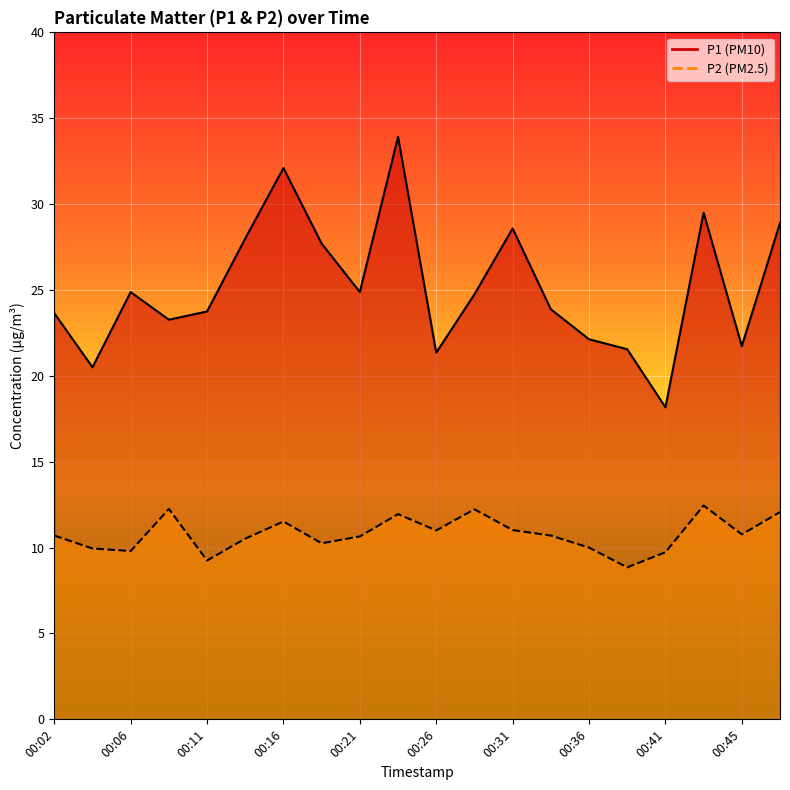

What is the difference between the maximum and minimum values in the P2 series?

3.6